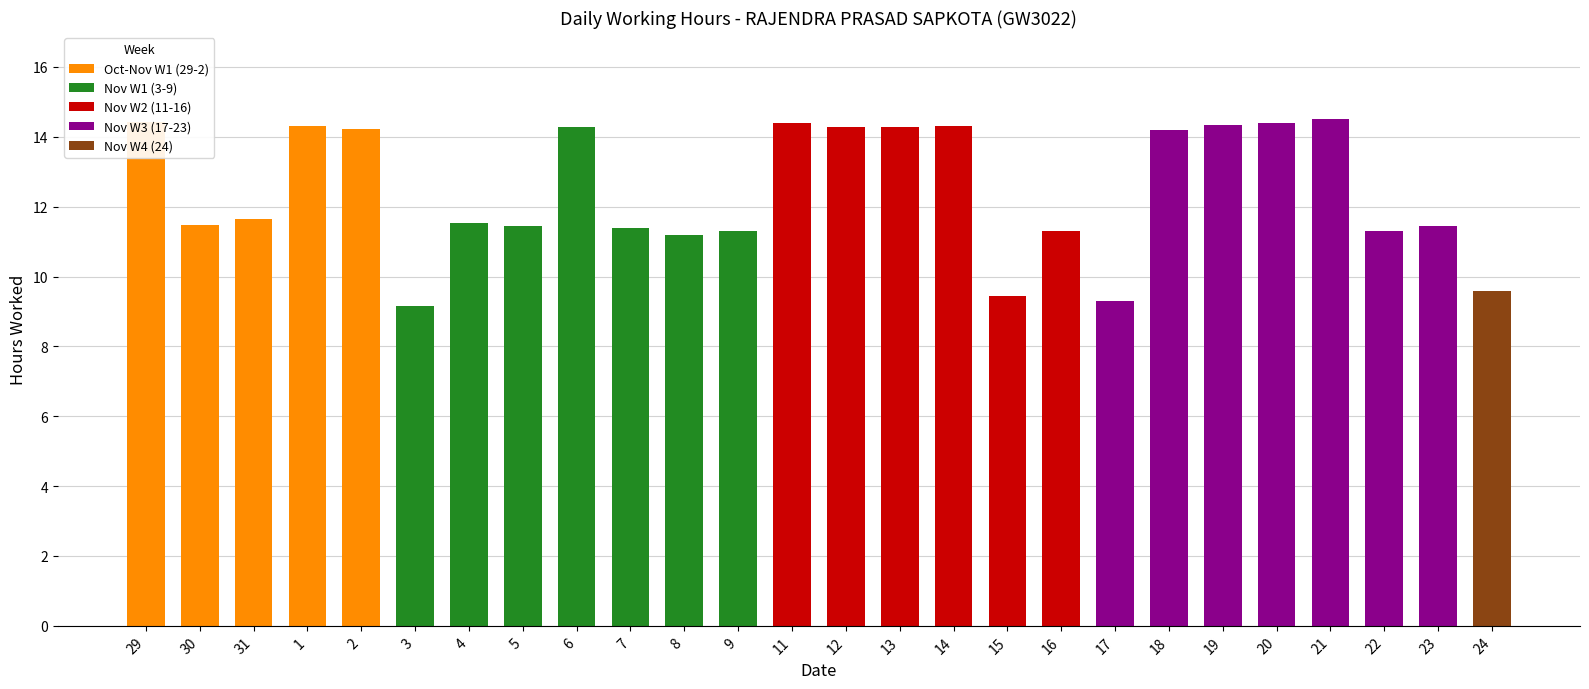

Where does the data first go above 11?

29